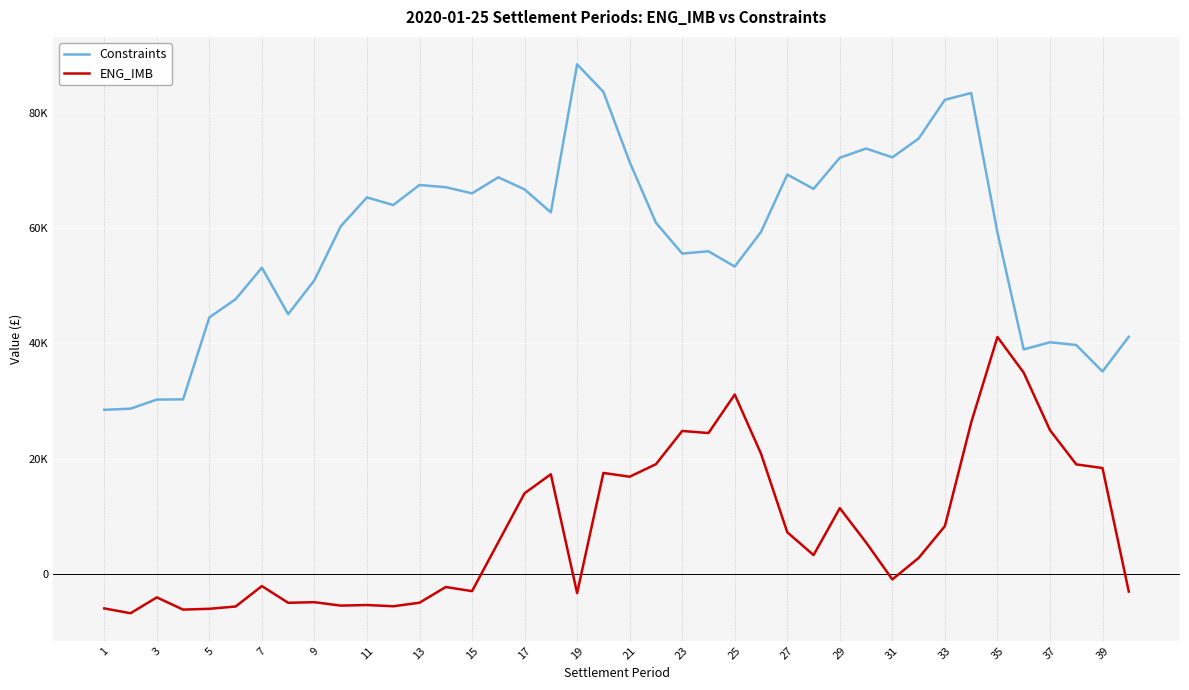

What are all the series names shown in the legend?

Constraints, ENG_IMB